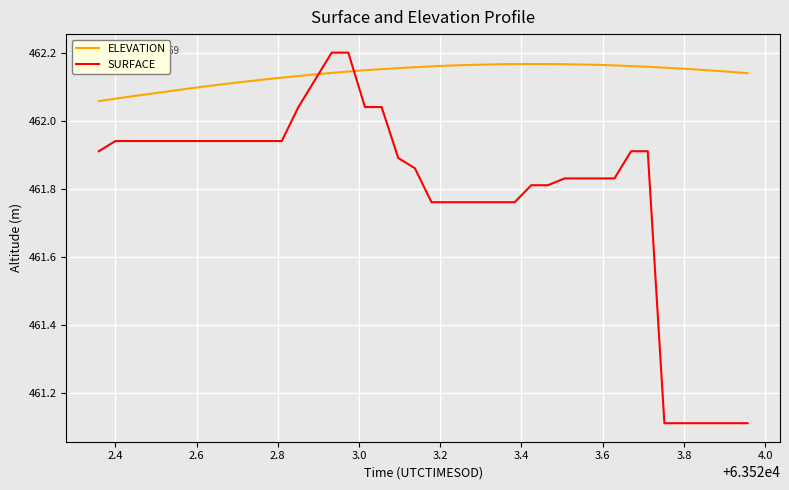

After their last crossing, which series has the higher values: ELEVATION or SURFACE?

ELEVATION